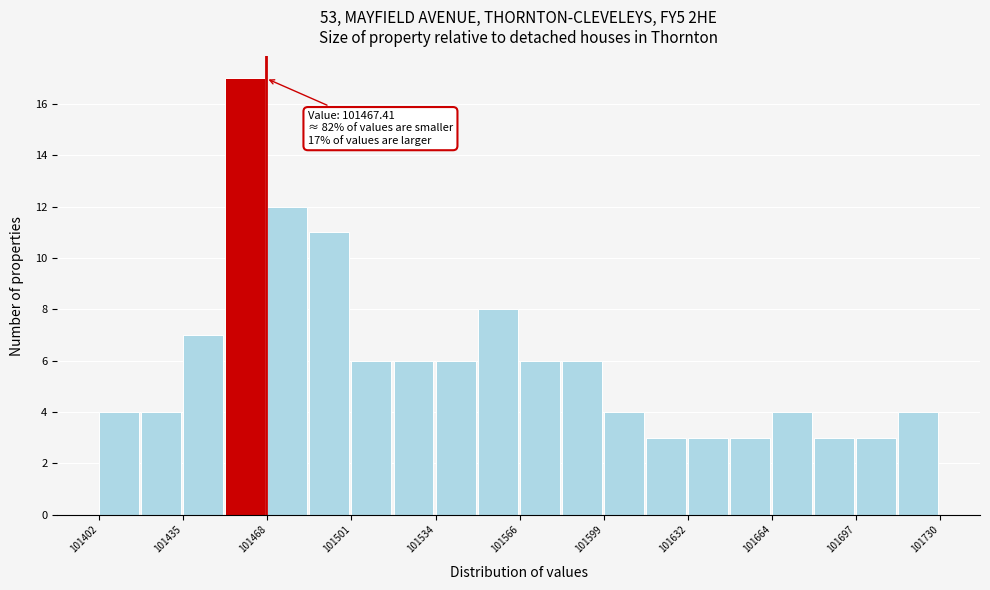

Around what value on the x-axis is the tallest bar? Give the approximate position of its centre, as read against the axis.

101460